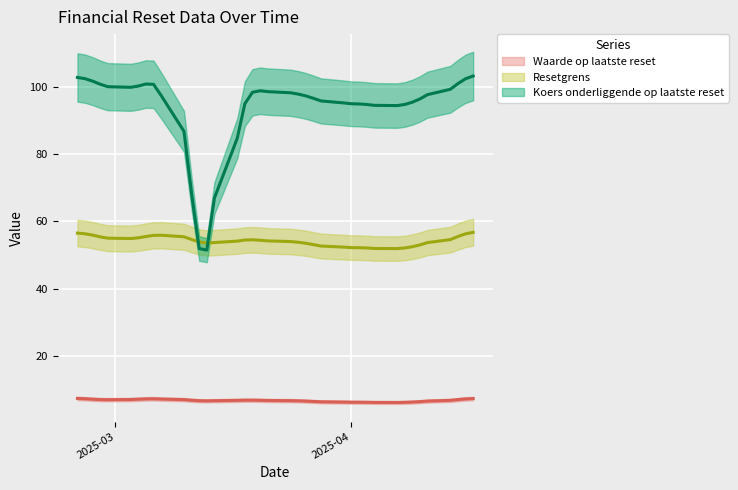

What is the difference between the Resetgrens values at 2025-03-06 and 2025-03-21?

2.0